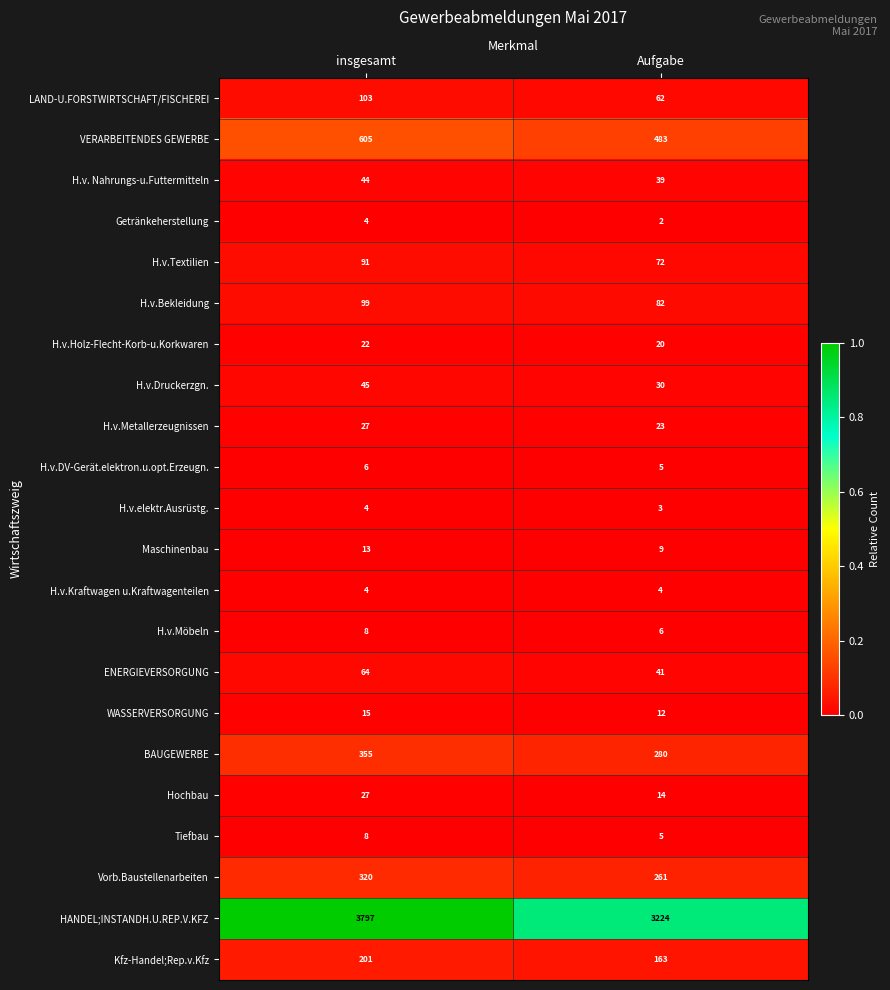

Which category has the highest value in the ENERGIEVERSORGUNG series?

insgesamt